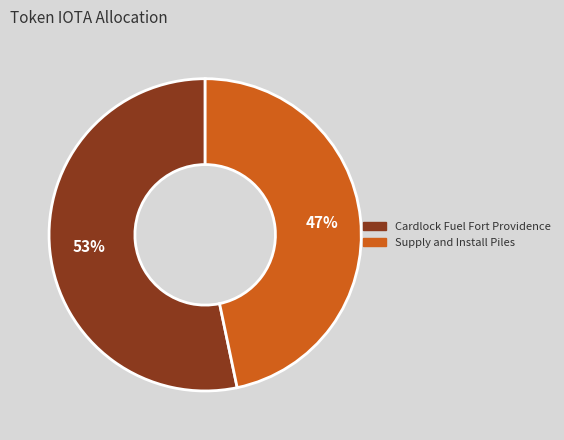

To the nearest percent, what portion does Cardlock Fuel Fort Providence represent?

53%